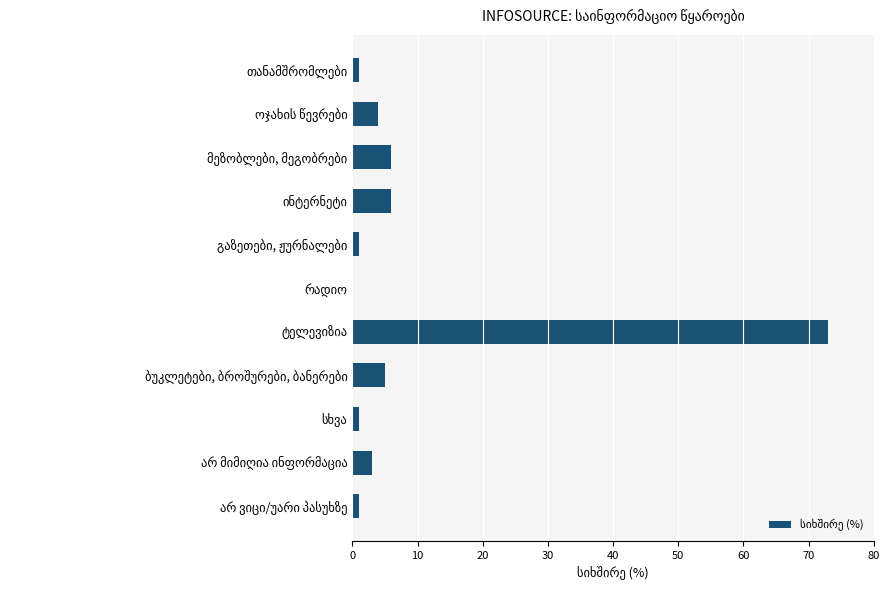

What is the maximum value shown in the chart?

73